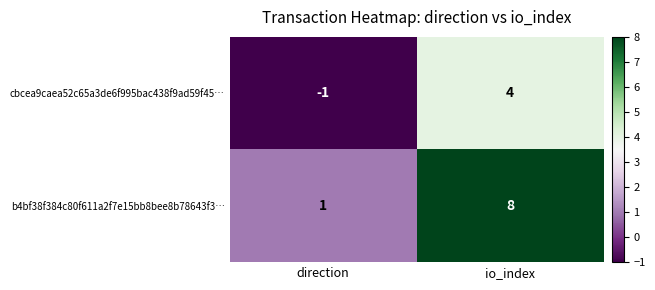

Which series has the largest total across all categories?

b4bf38f384c80f611a2f7e15bb8bee8b78643f3…